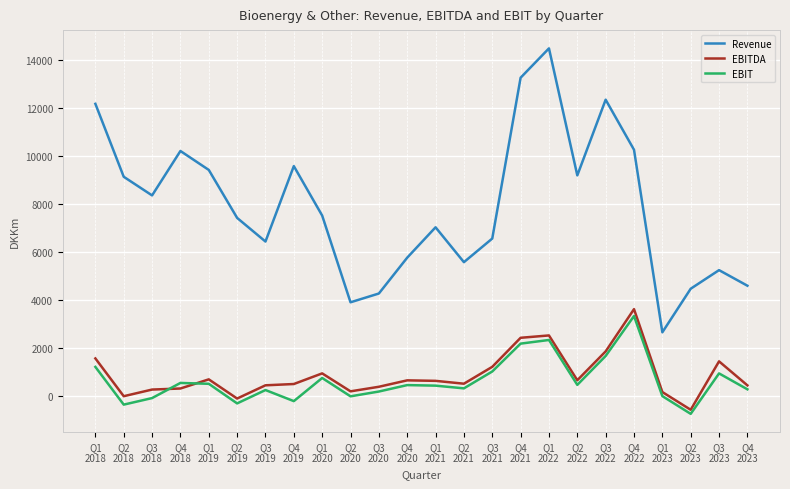

What is the difference between the highest and lowest values at Q1
2019?

8911